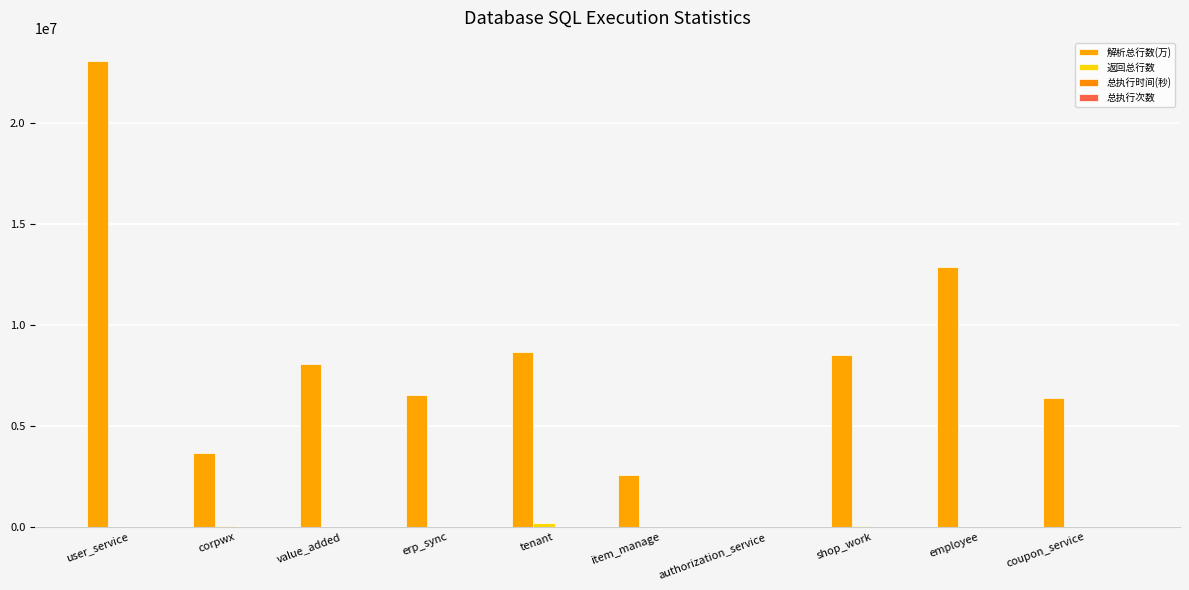

How many groups of bars are there?

10